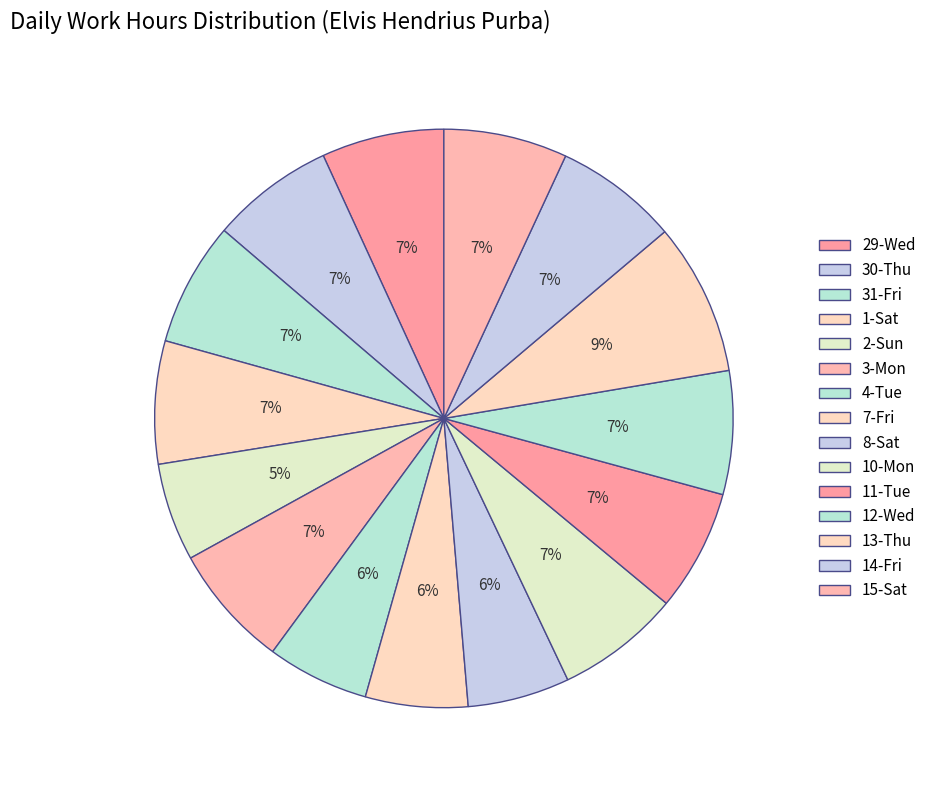

Which slice is the smallest?

2-Sun